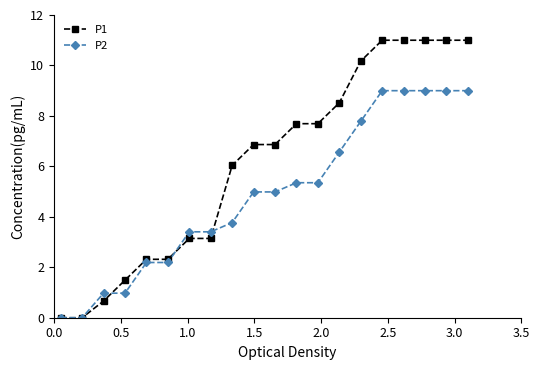

Which series has the largest range (max minus min)?

P1